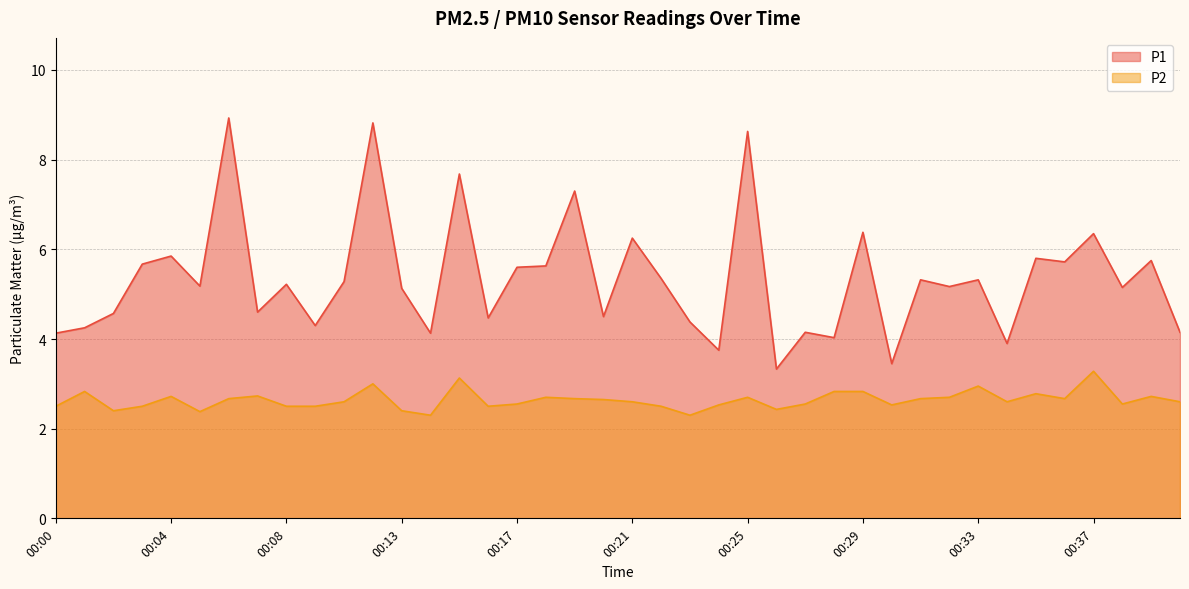

Which series has the widest spread of values?

P1